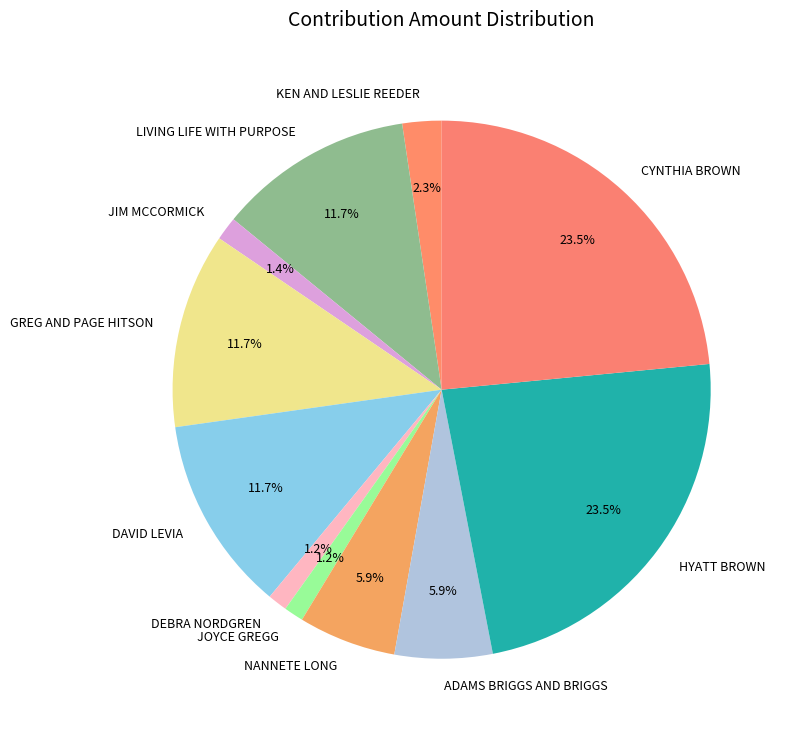

Which has a higher value, KEN AND LESLIE REEDER or DEBRA NORDGREN?

KEN AND LESLIE REEDER